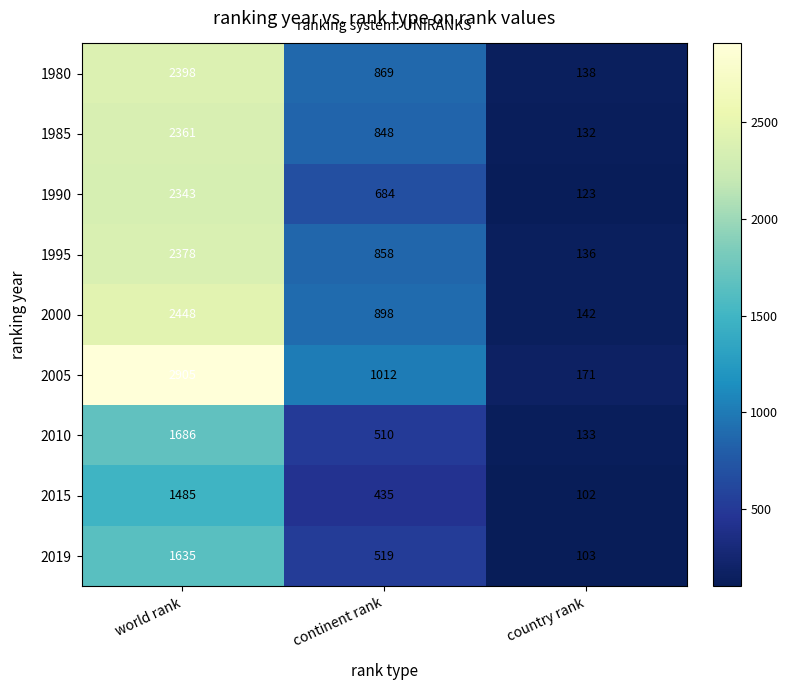

What is the approximate value of 1980 at continent rank?

869